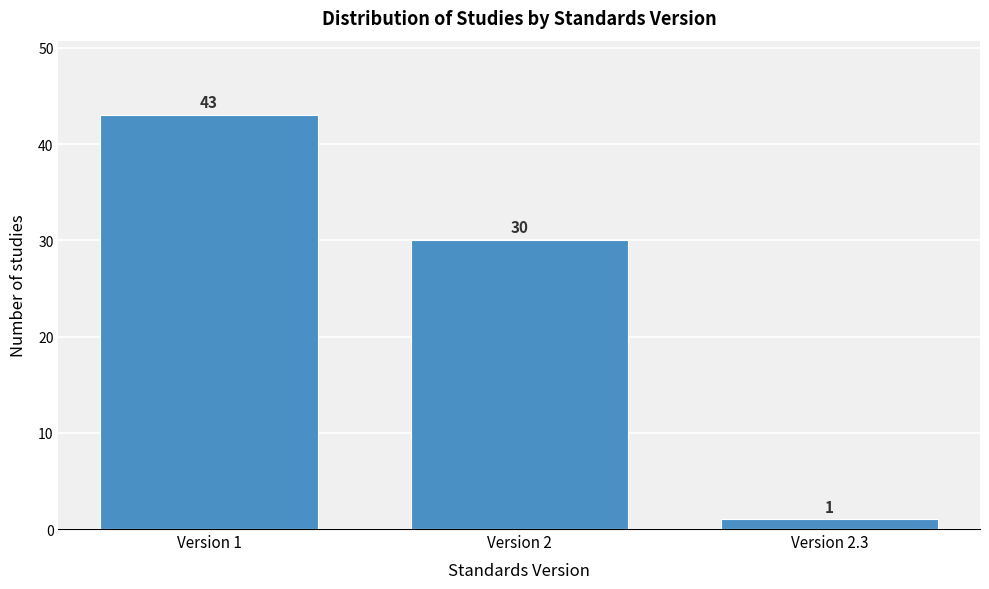

Reading left to right, list all the values displayed in this chart.

Version 1=43	Version 2=30	Version 2.3=1